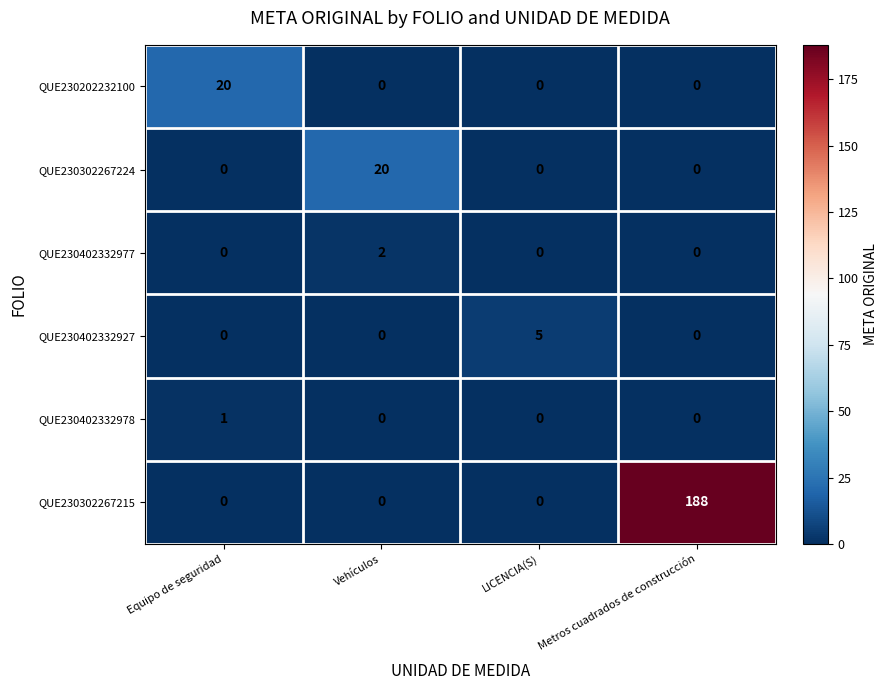

Reading left to right, extract all data points from this chart.

QUE230202232100: 20	0	0	0
QUE230302267224: 0	20	0	0
QUE230402332977: 0	2	0	0
QUE230402332927: 0	0	5	0
QUE230402332978: 1	0	0	0
QUE230302267215: 0	0	0	188